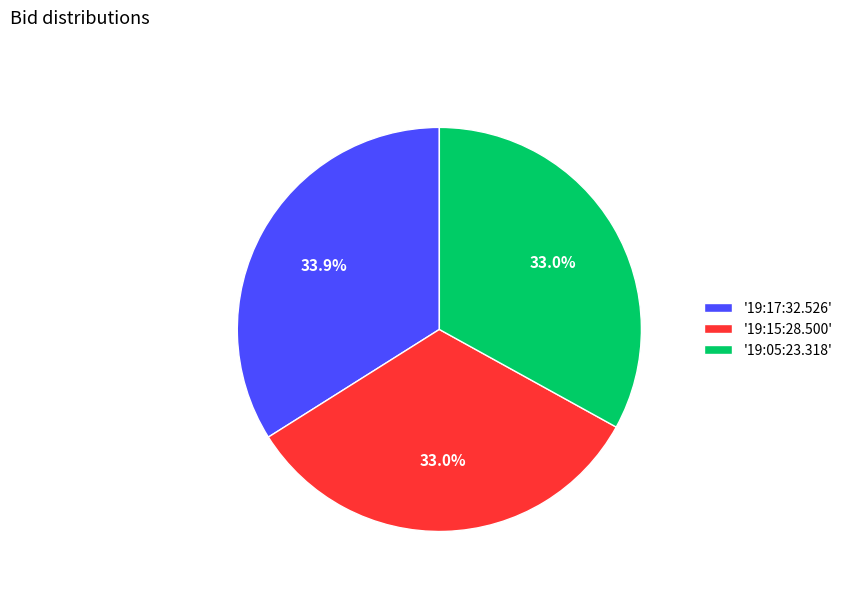

Which category has the biggest portion of the pie?

'19:17:32.526'